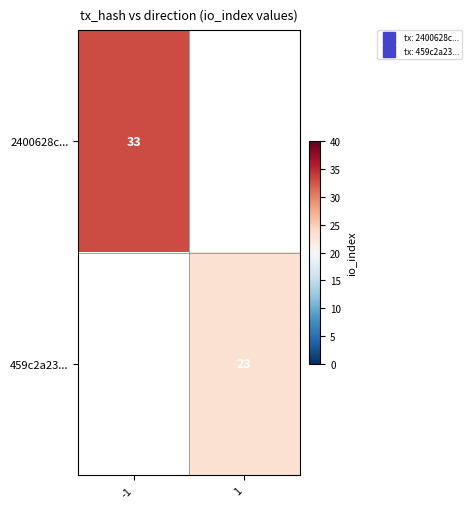

At 1, list the series in order from largest to smallest.

2400628c..., 459c2a23...